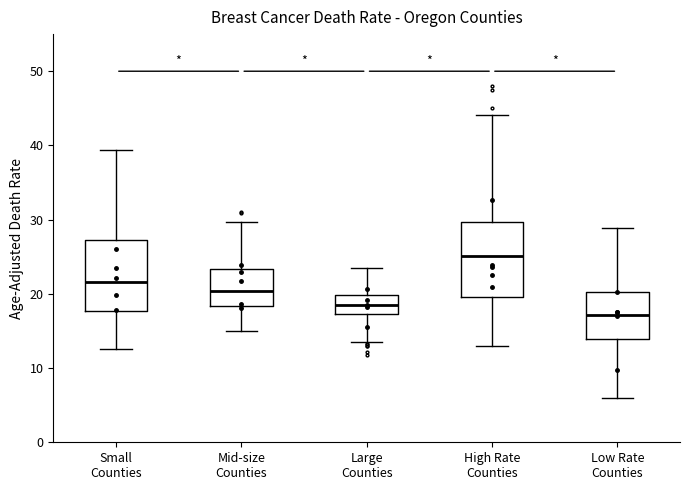

Reading left to right, transcribe this box plot: for each box, give where its median line is, the range the box spans, and where its two whiskers end, as read against the y-axis. The values are not printed on the chart, so give them approximately, as read against the axis.

Small Counties: median 22, box 18 to 27, whiskers 13 to 39
Mid-size Counties: median 20, box 18 to 23, whiskers 15 to 30
Large Counties: median 19, box 17 to 20, whiskers 13 to 24
High Rate Counties: median 25, box 20 to 30, whiskers 13 to 44
Low Rate Counties: median 17, box 14 to 20, whiskers 6 to 29